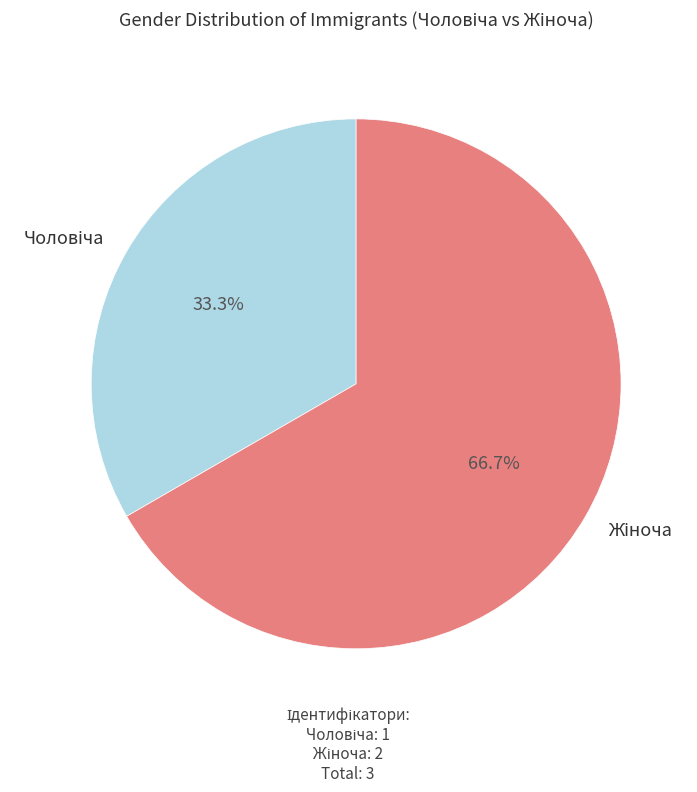

Is there any slice that represents more than half of the pie?

Yes